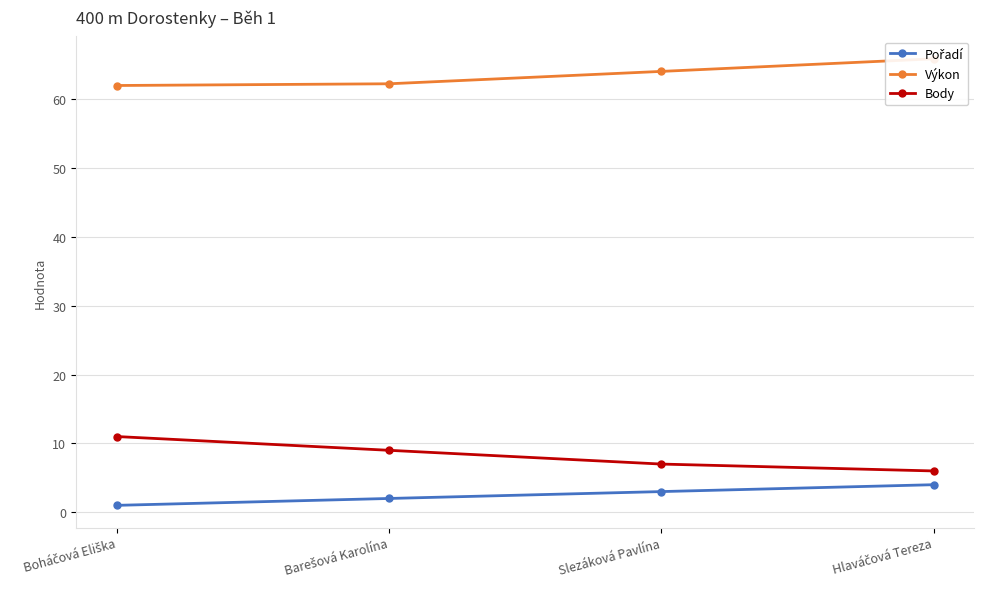

True or false: Pořadí and Výkon cross at least once.

False